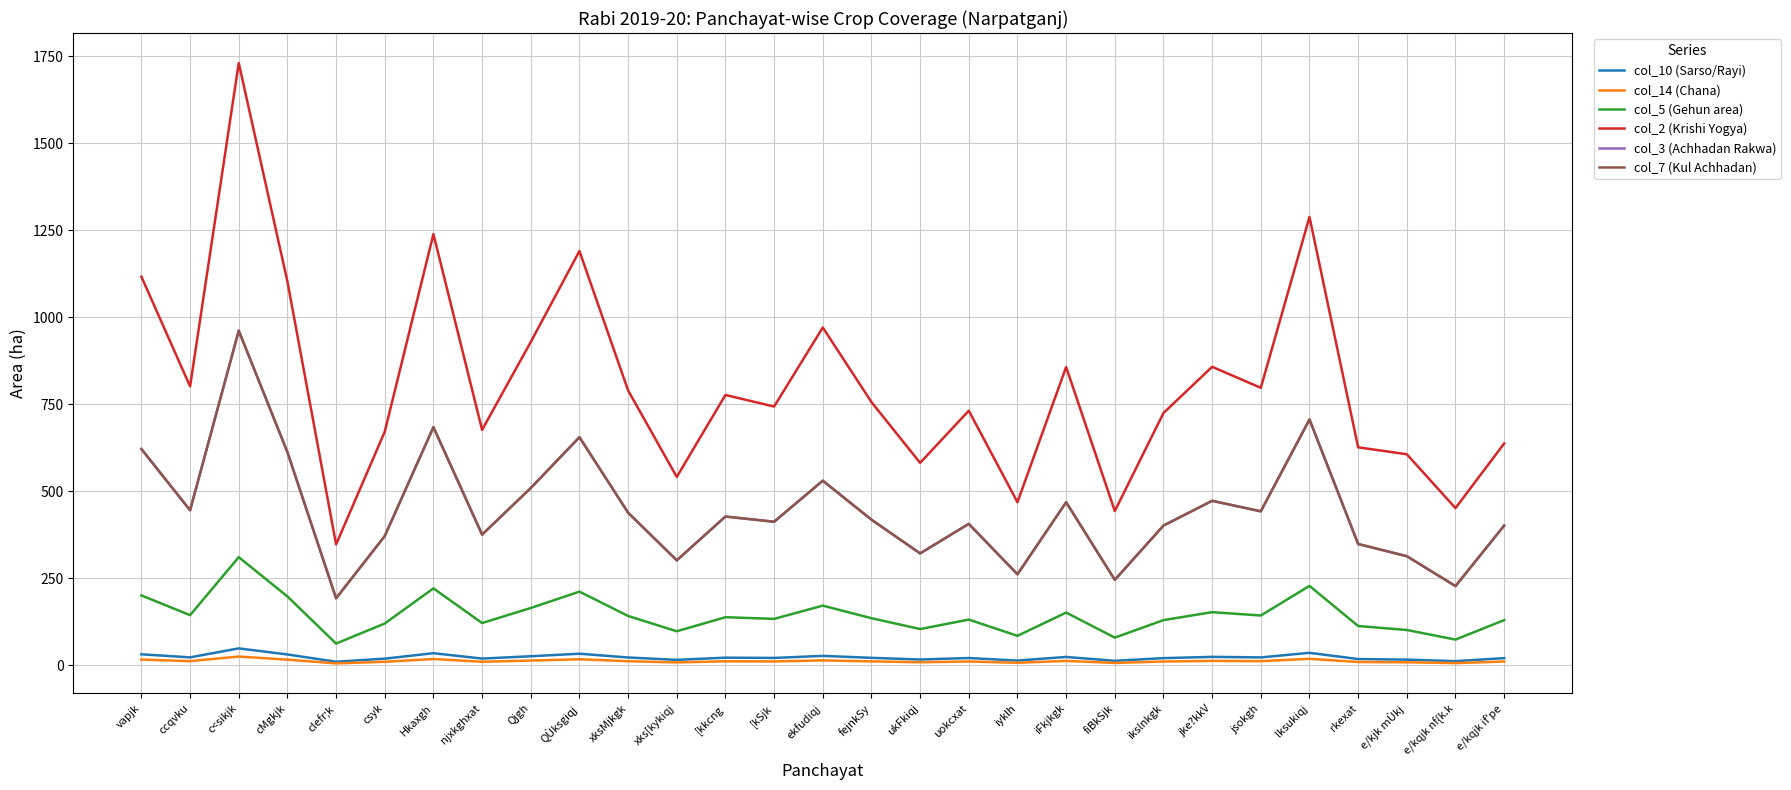

At which category is the sum across all series the highest?

c<sikjk